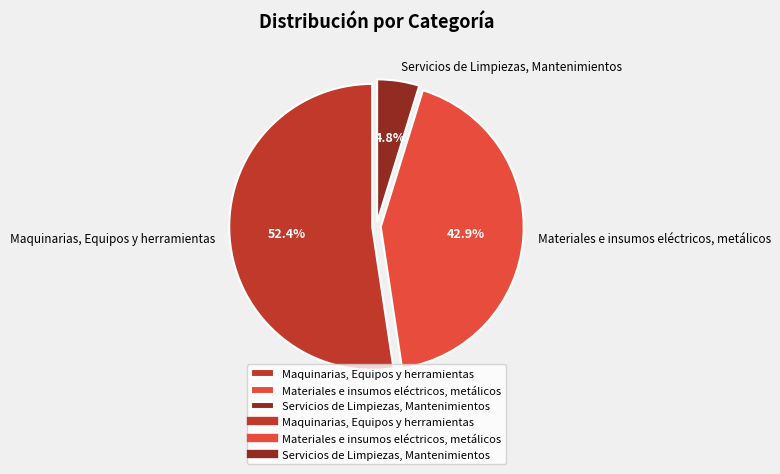

The Servicios de Limpiezas, Mantenimientos slice represents 5% of the pie. True or false?

True